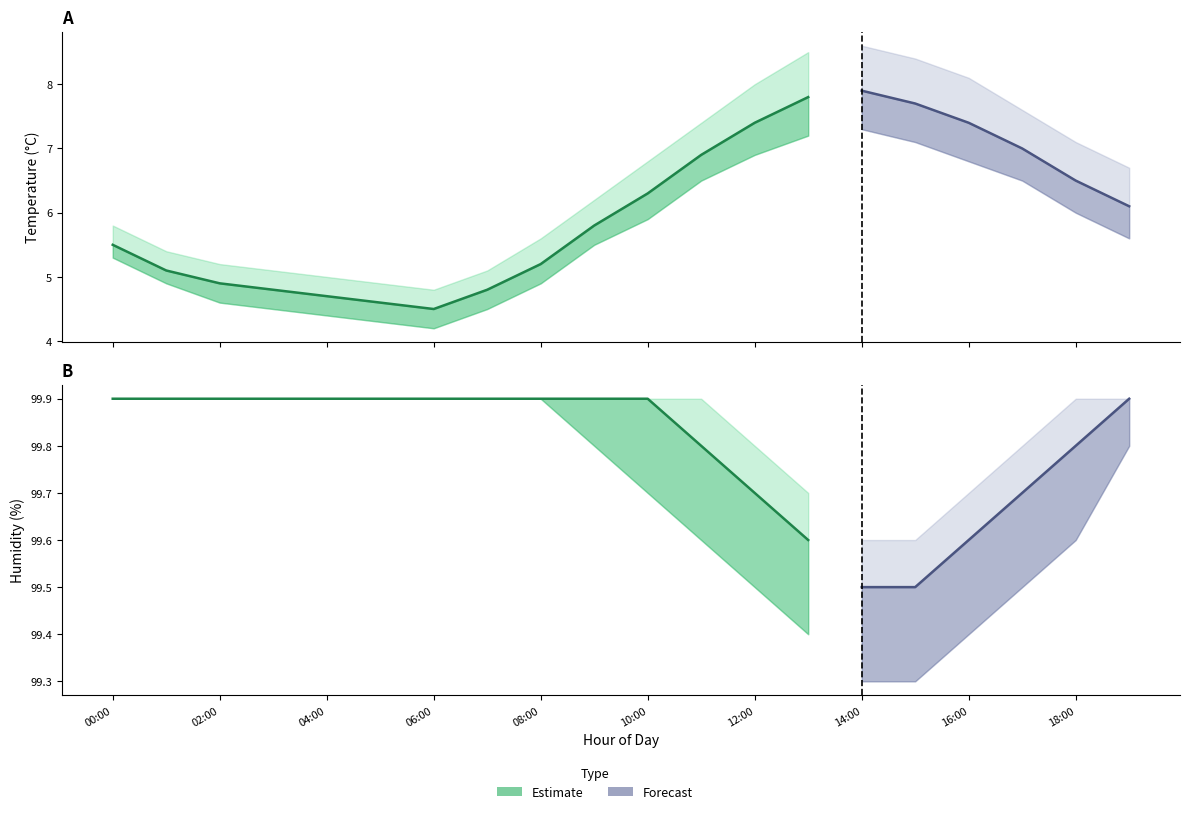

Which series changed the most between 07:00 and 15:00?

temperature_upper